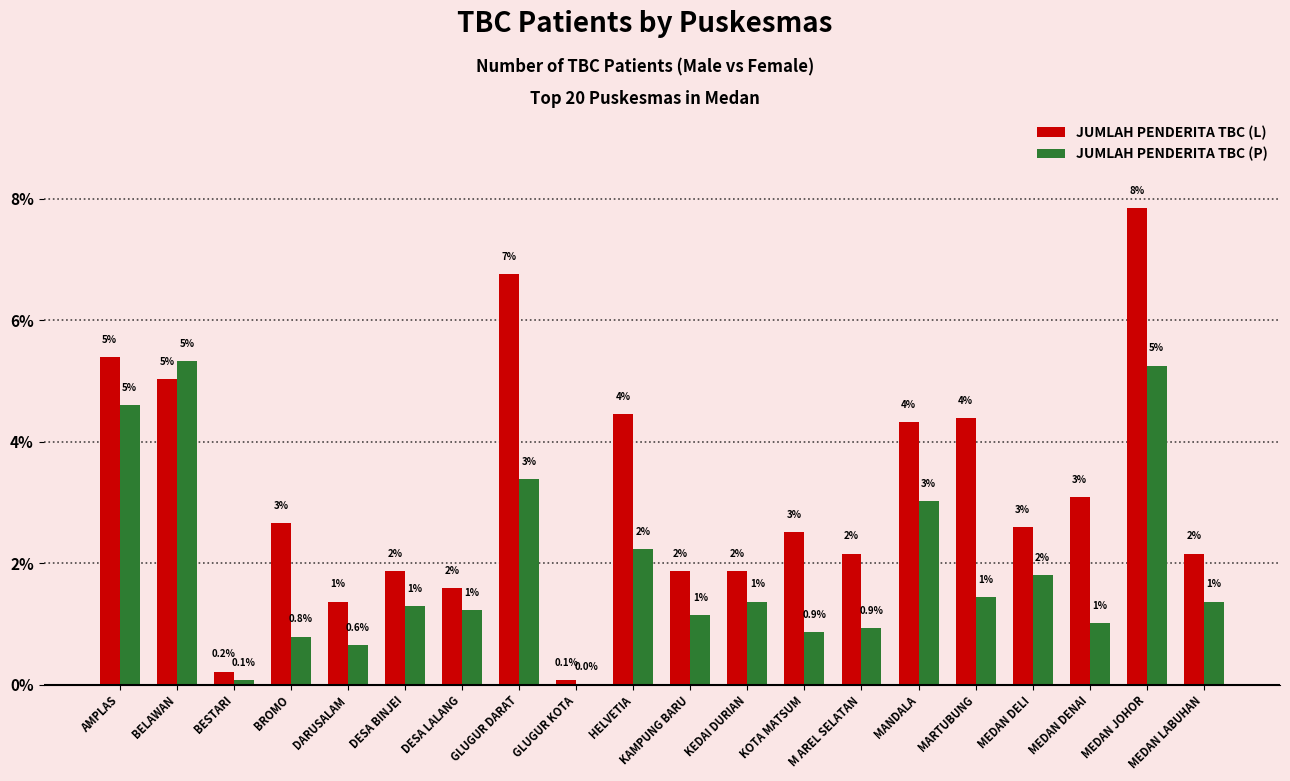

What are all the series names shown in the legend?

JUMLAH PENDERITA TBC (L), JUMLAH PENDERITA TBC (P)